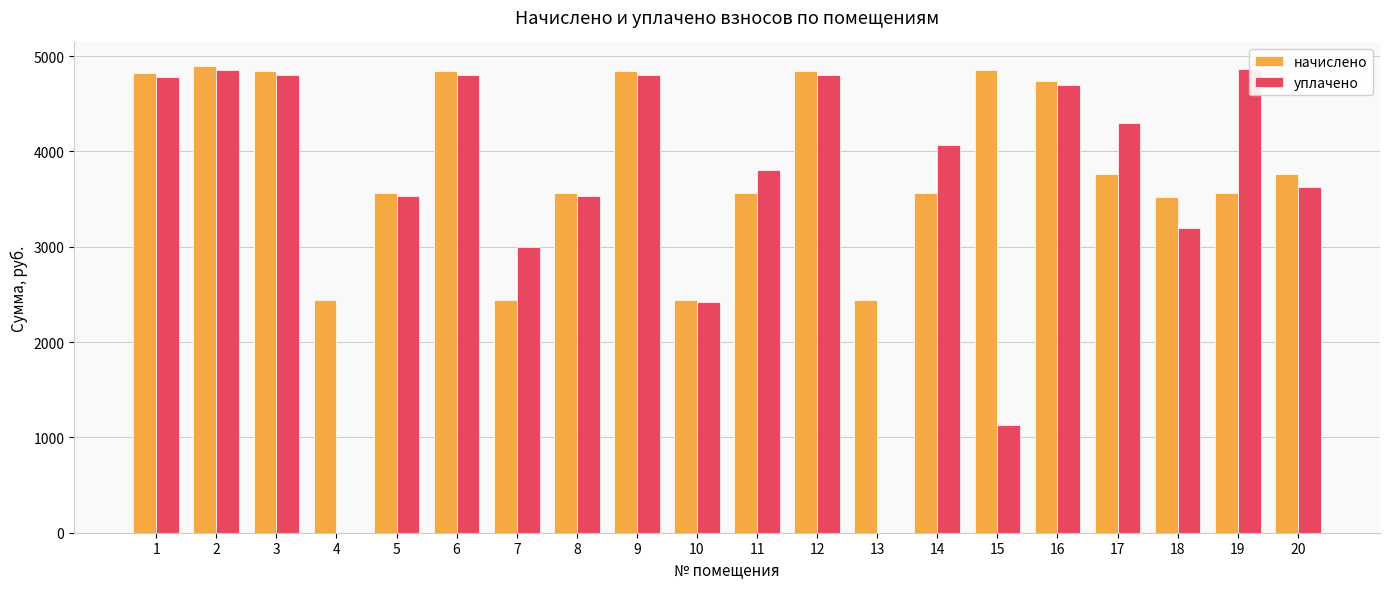

The value of начислено at 20 is 1086.9. True or false?

False